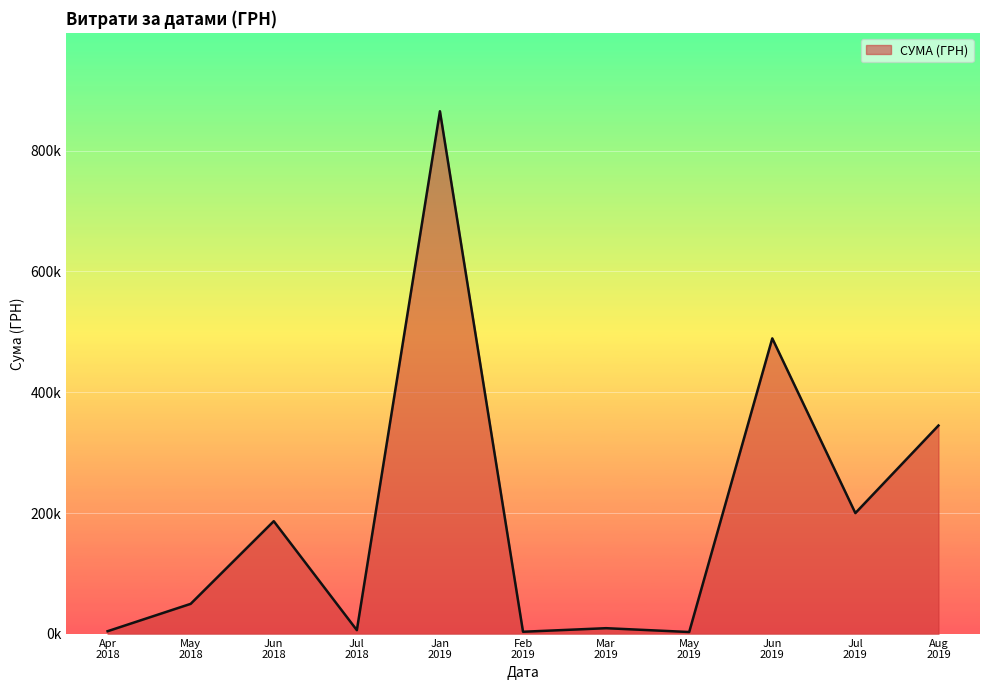

Is this an area chart (filled region under the line)?

Yes